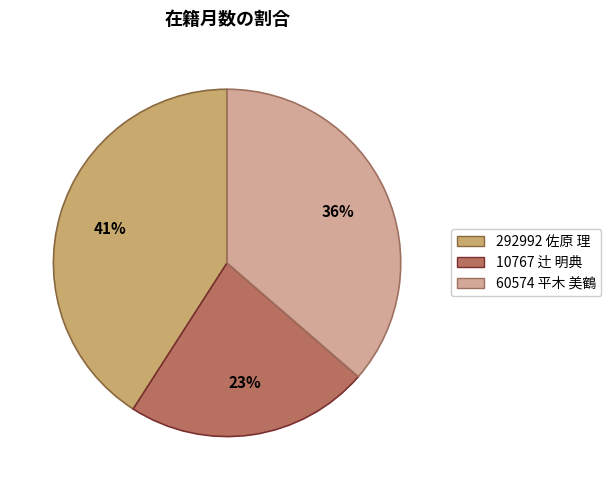

Which category has the biggest portion of the pie?

292992 佐原 理